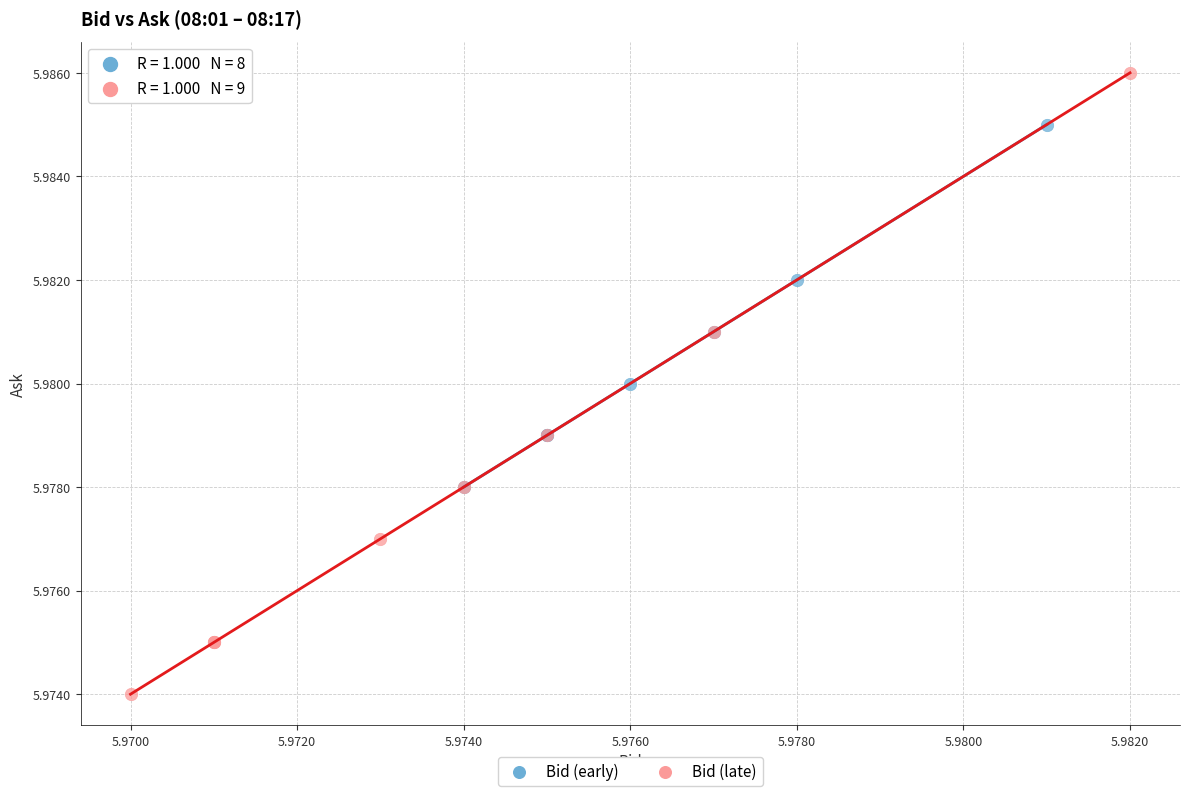

Which series reaches the maximum Y coordinate?

Bid (late)